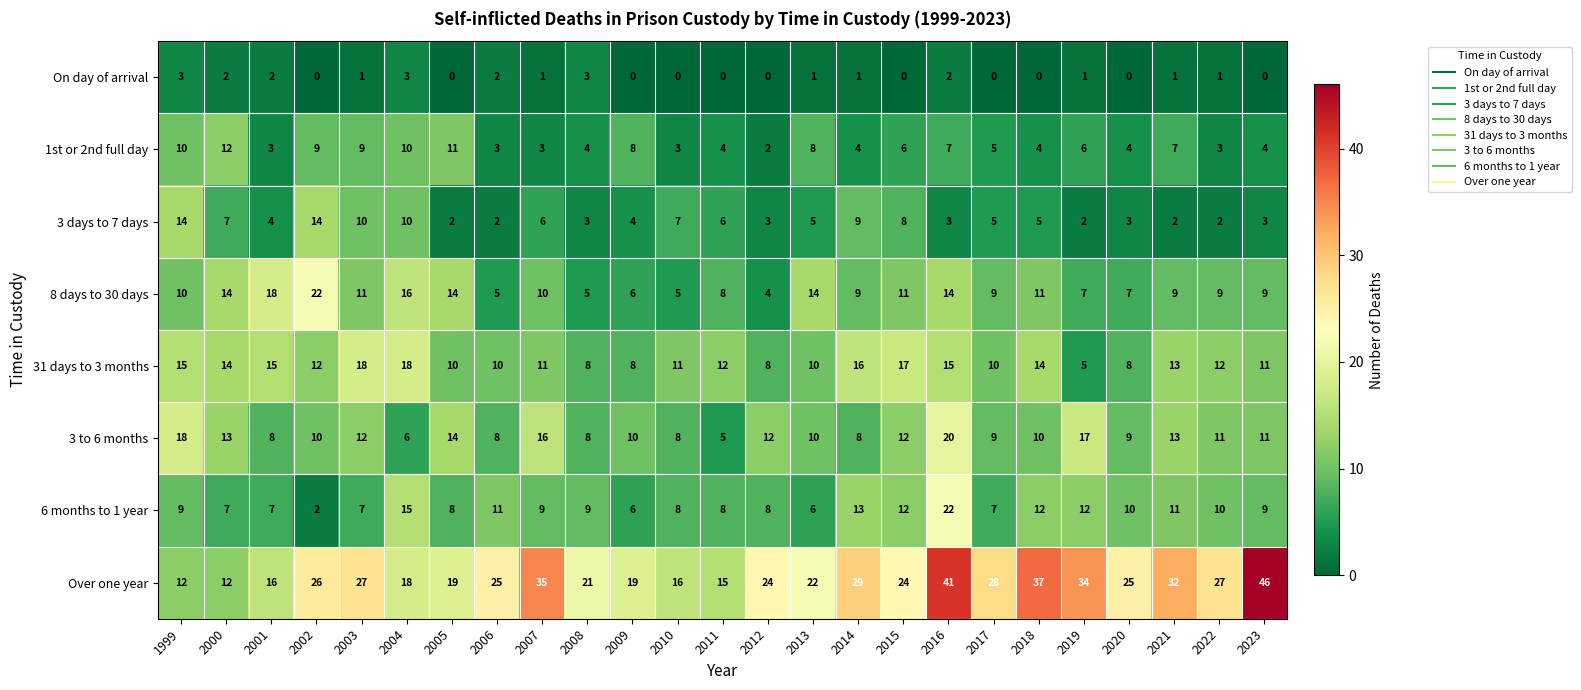

At which category is the sum across all series the highest?

2016